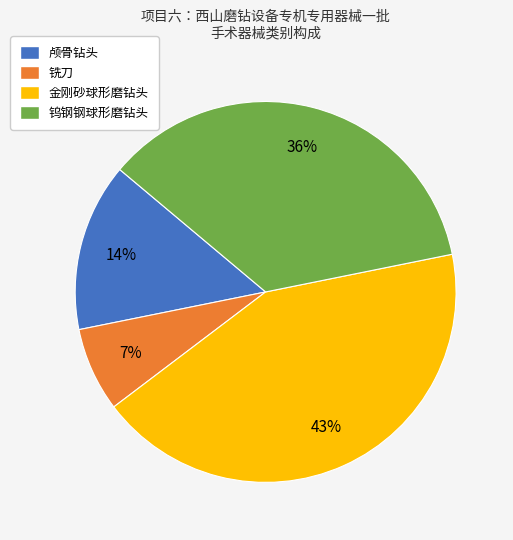

Is there any slice that represents more than half of the pie?

No